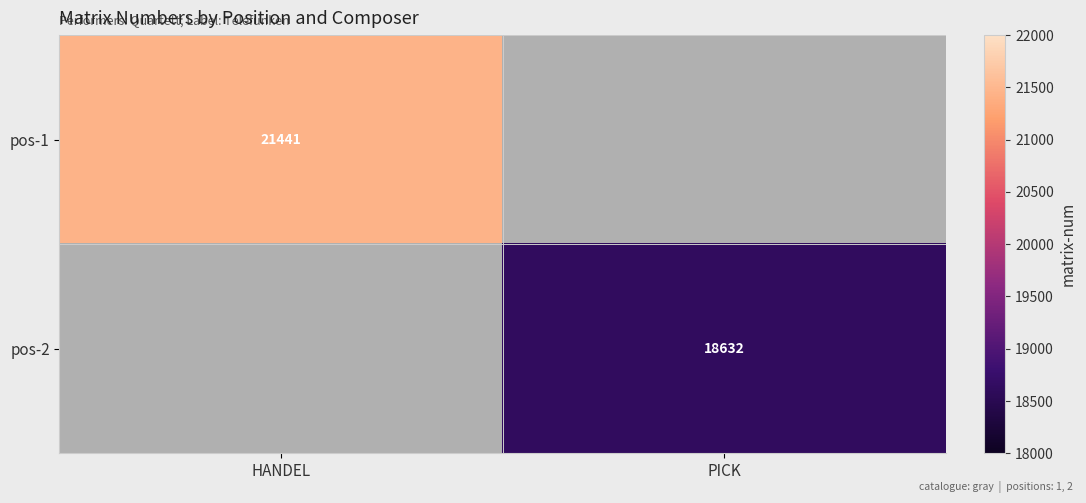

True or false: pos-1 has a value of 10973 at HANDEL.

False